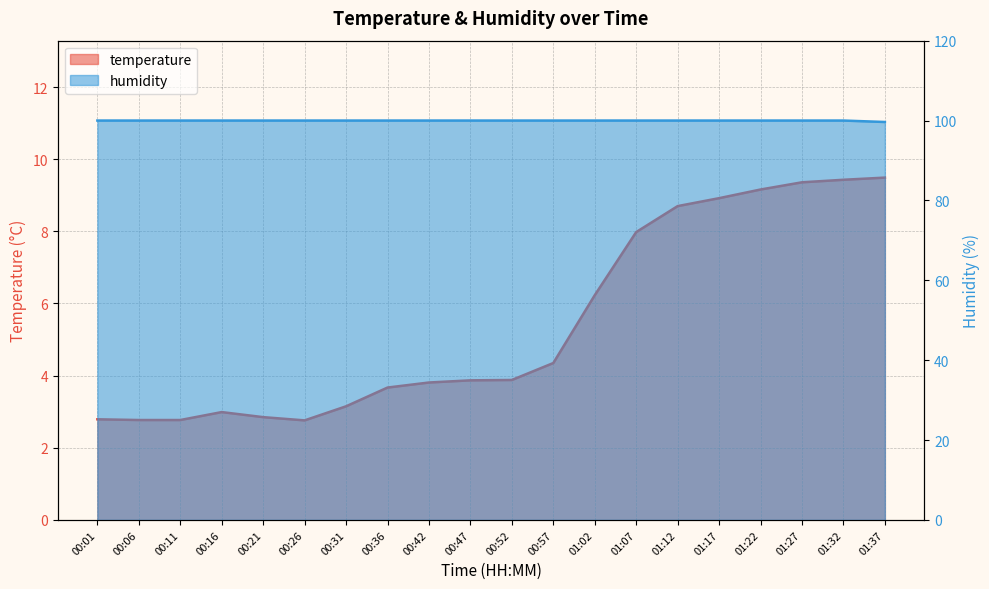

The value of temperature at 01:12 is 12.1. True or false?

False